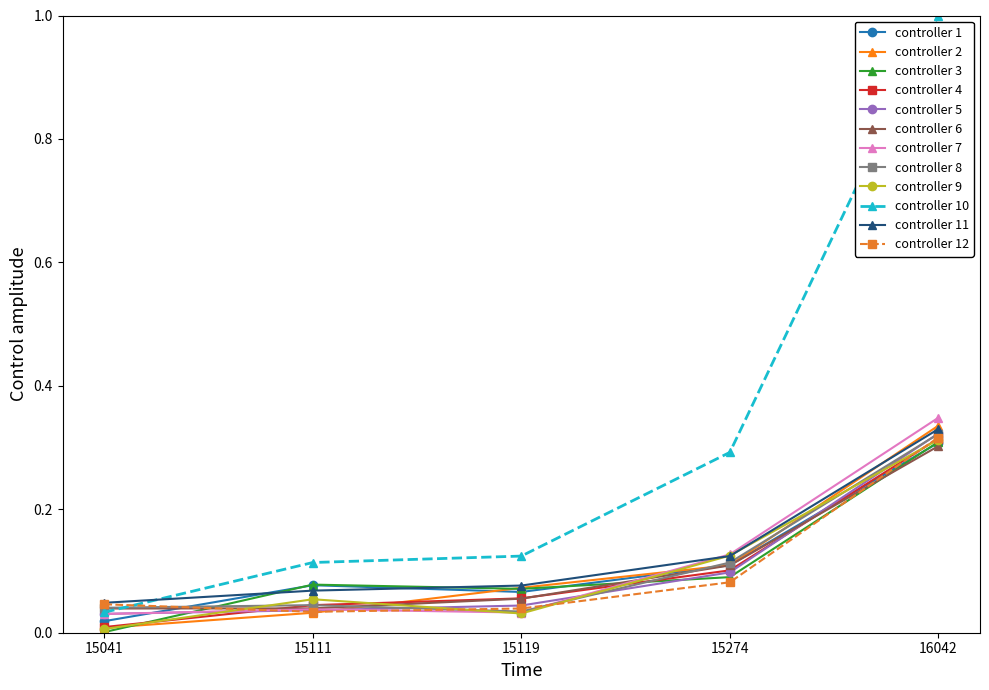

Which series has the largest range (max minus min)?

controller 10